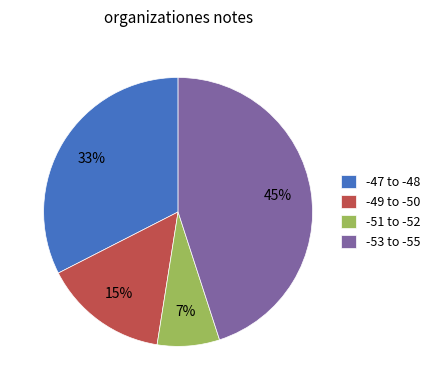

Does any single category account for the majority?

No